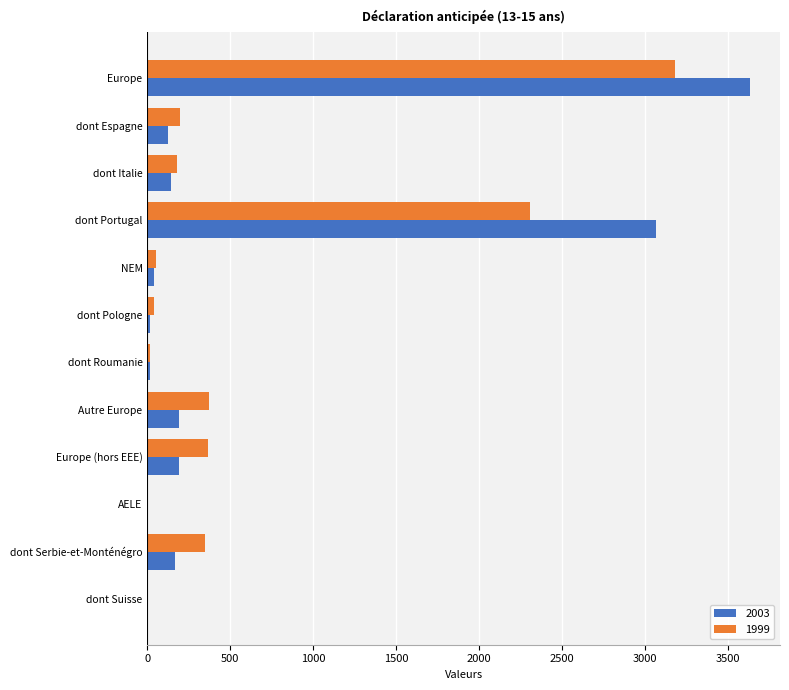

At which category is the sum across all series the highest?

Europe